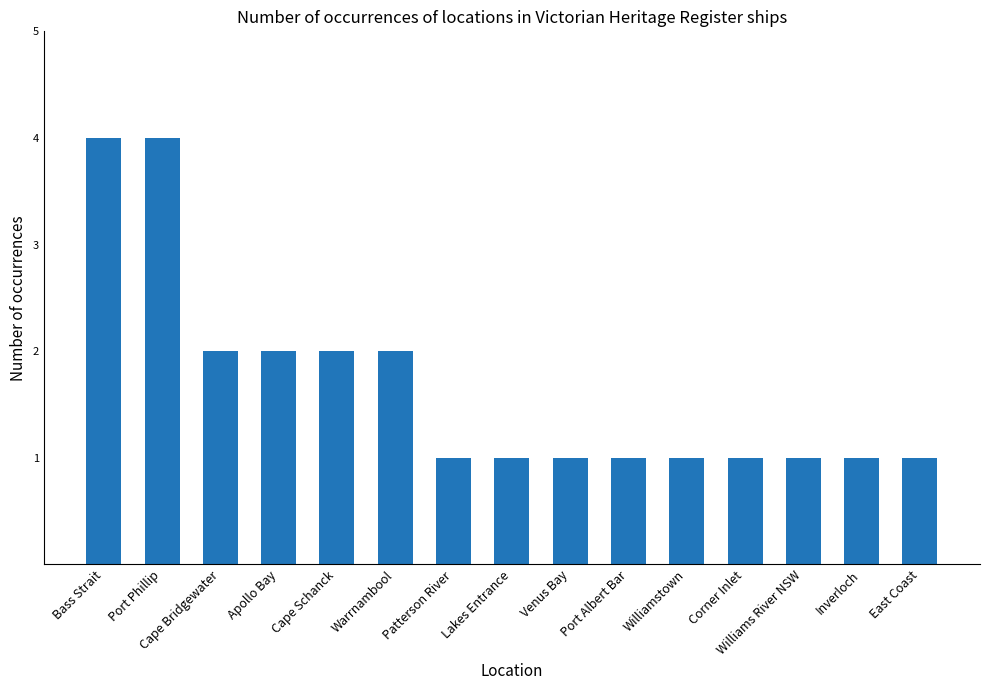

What is the minimum value shown in the chart?

1